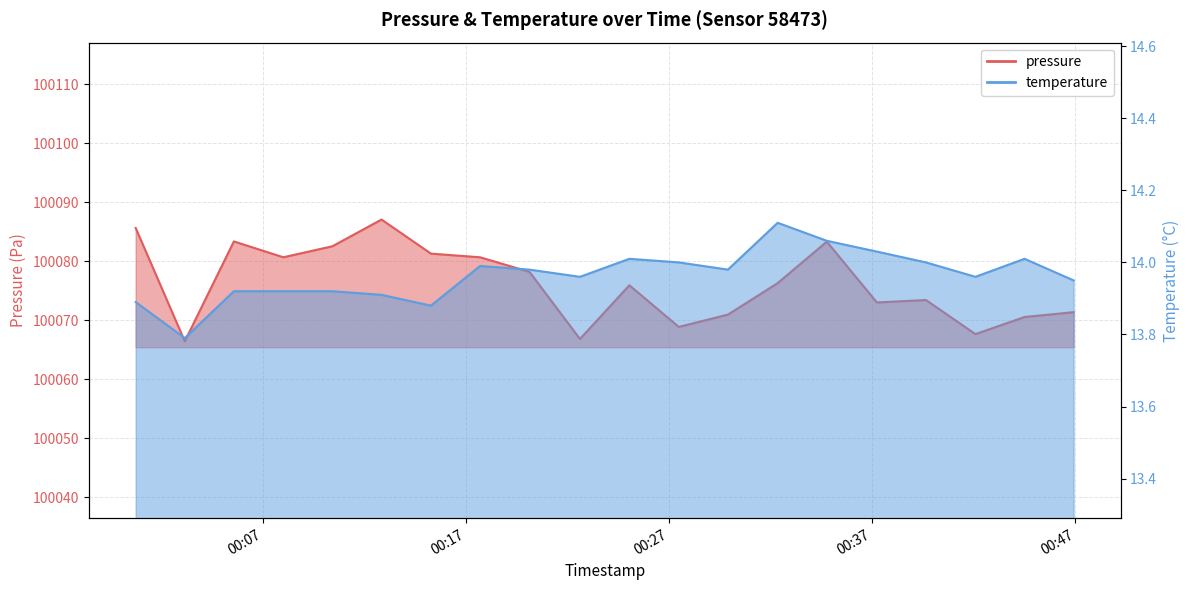

Which series has the largest total across all categories?

pressure